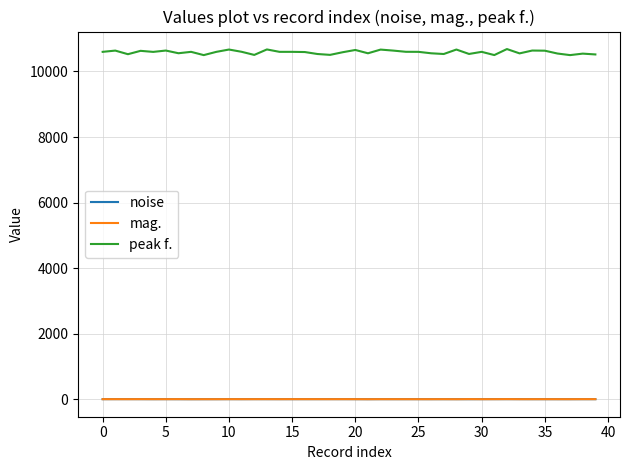

Which series has the largest total across all categories?

peak f.